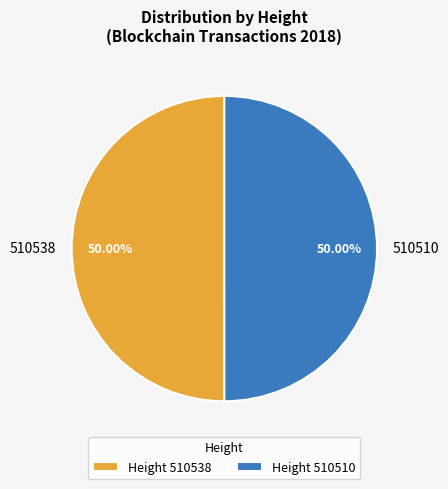

Is the sum of 510538 and 510510 greater than half?

Yes